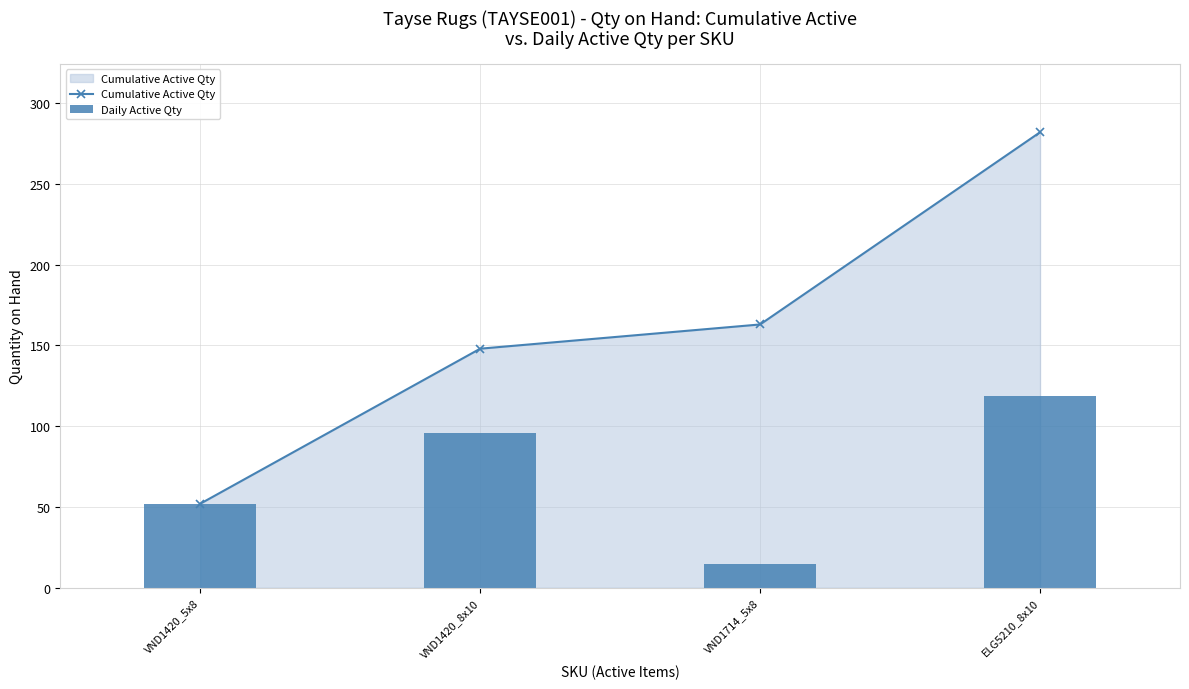

Which series has the largest range (max minus min)?

Cumulative Active Qty